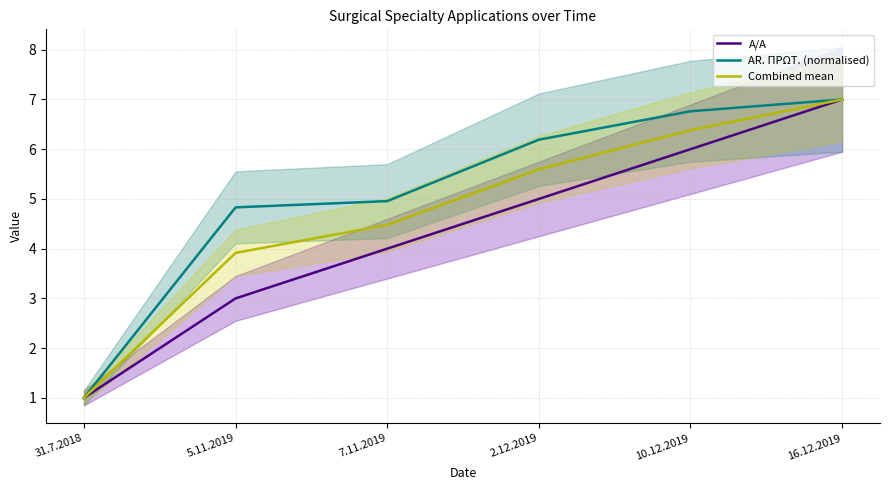

True or false: Combined mean and AR. ΠΡΩΤ. (normalised) intersect in this chart.

False